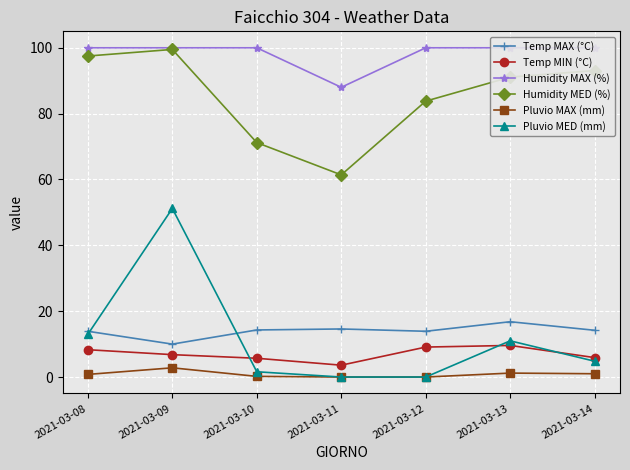

Is the value of Pluvio MED (mm) at 2021-03-11 greater than the value of Pluvio MAX (mm) at 2021-03-10?

No